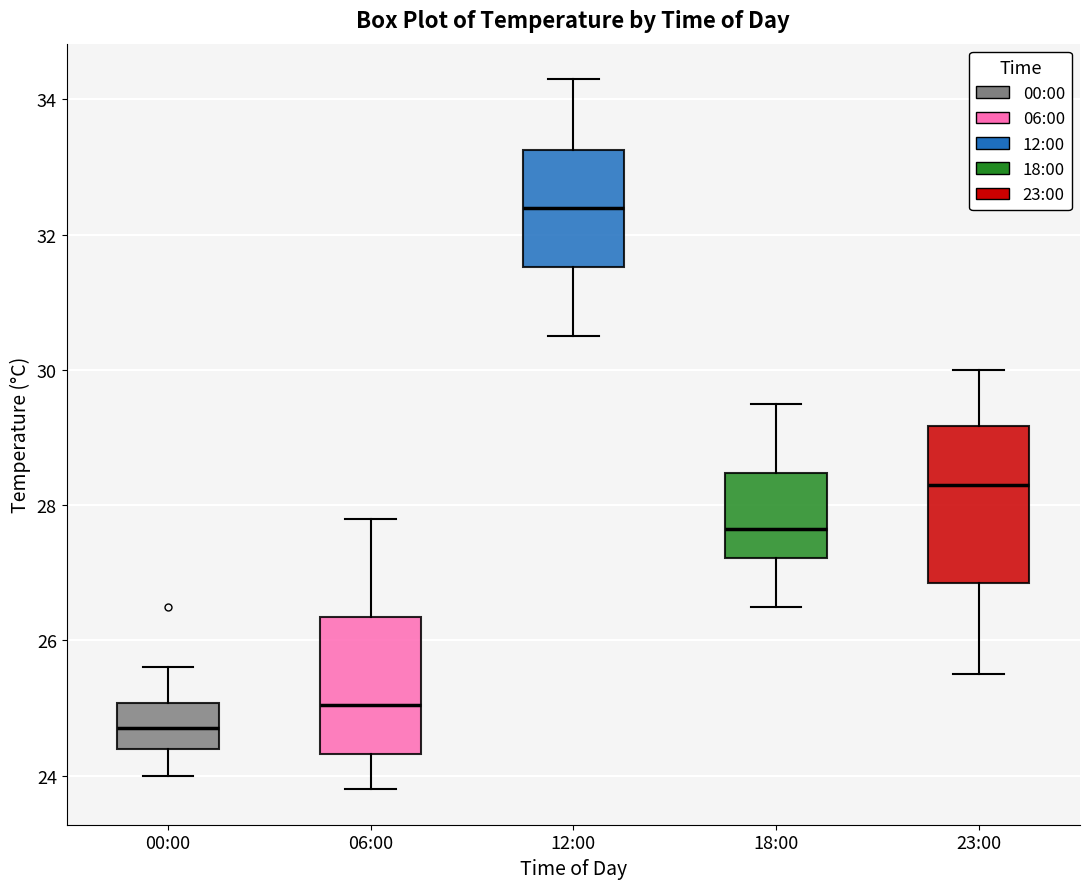

Which box is the tallest, from its lower edge to its upper edge?

23:00